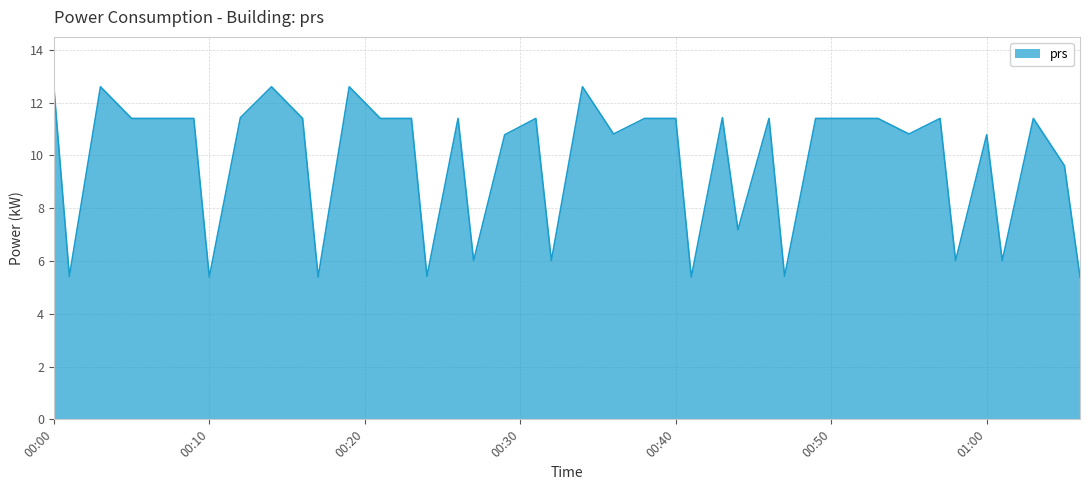

What is the difference between the maximum and minimum values?

7.2